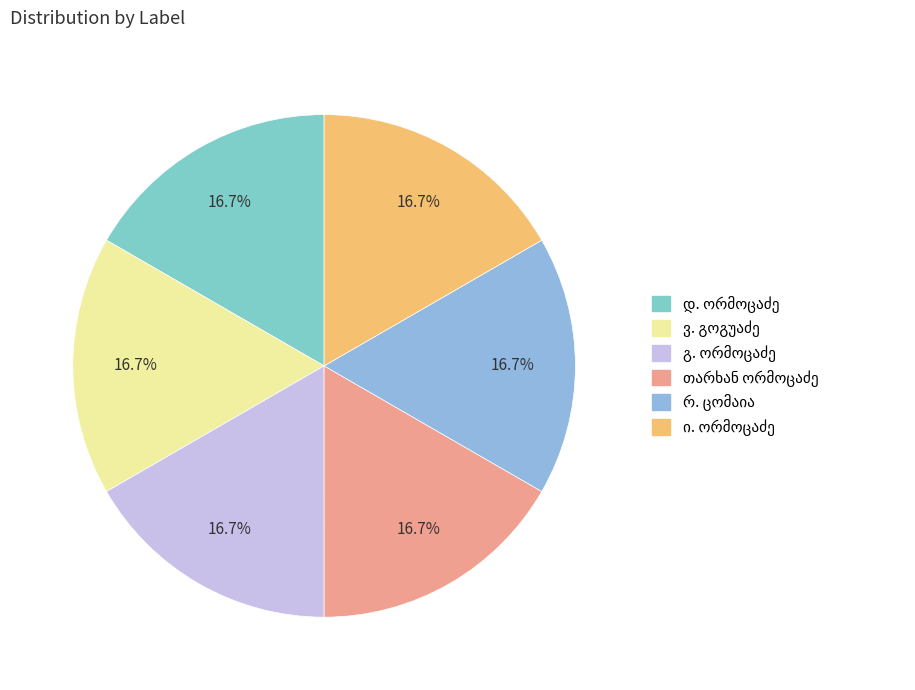

What is the change in value from დ. ორმოცაძე to თარხან ორმოცაძე?

+2